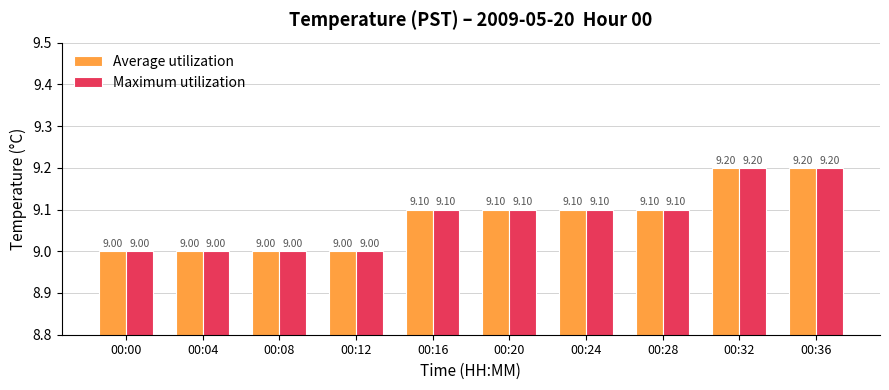

Read the Maximum utilization value at 00:16.

9.1